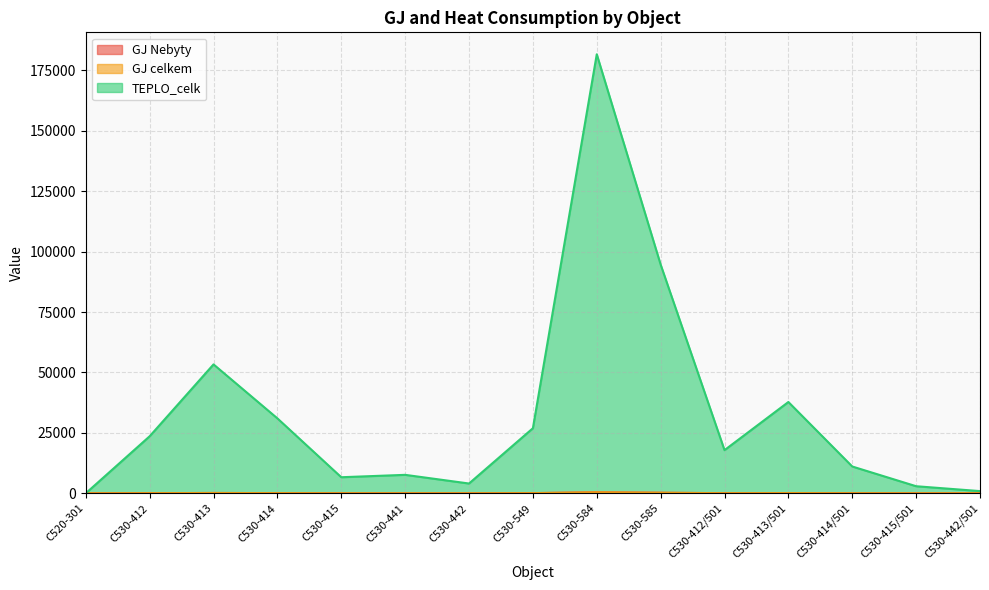

What is the difference between the highest and lowest values at C530-414?

30929.2